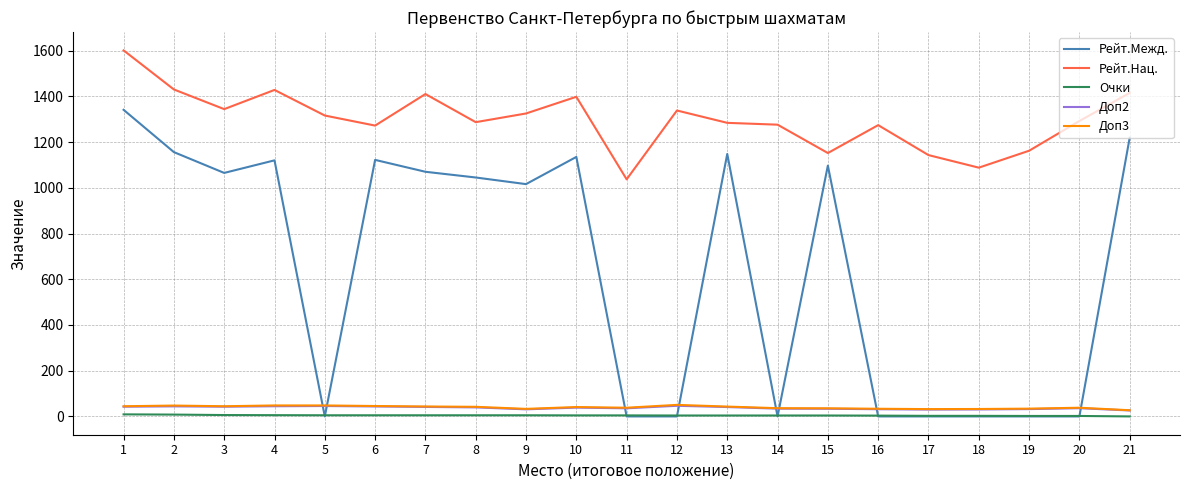

Is the value of Рейт.Нац. at 8 greater than the value of Доп3 at 10?

Yes